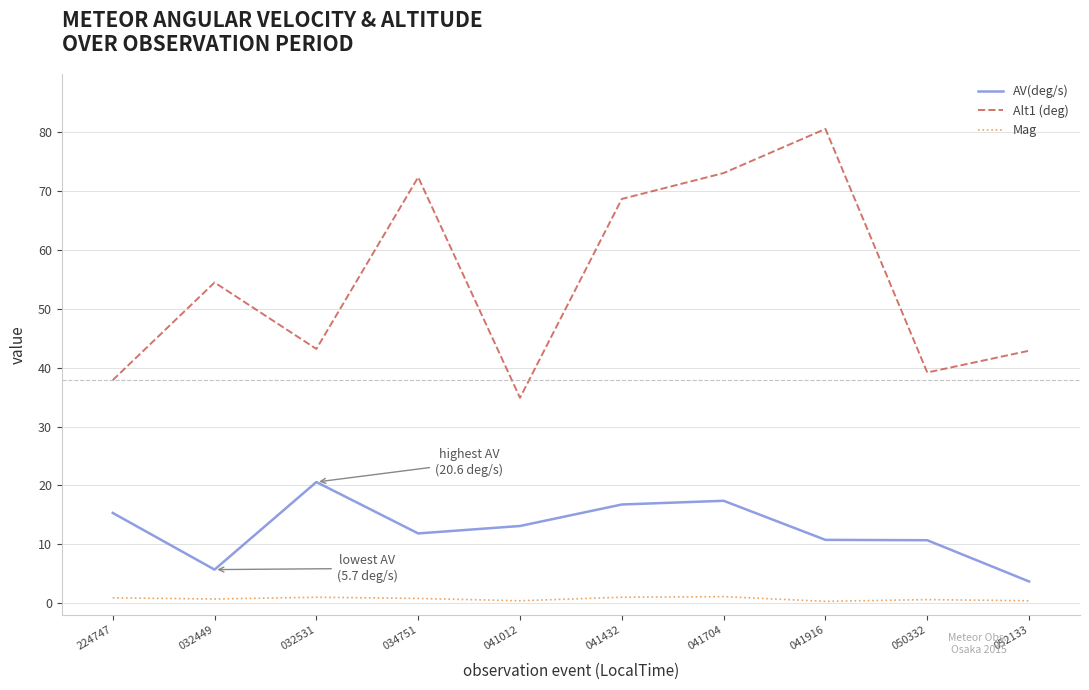

What is the sum of all Alt1 (deg) values?

547.4